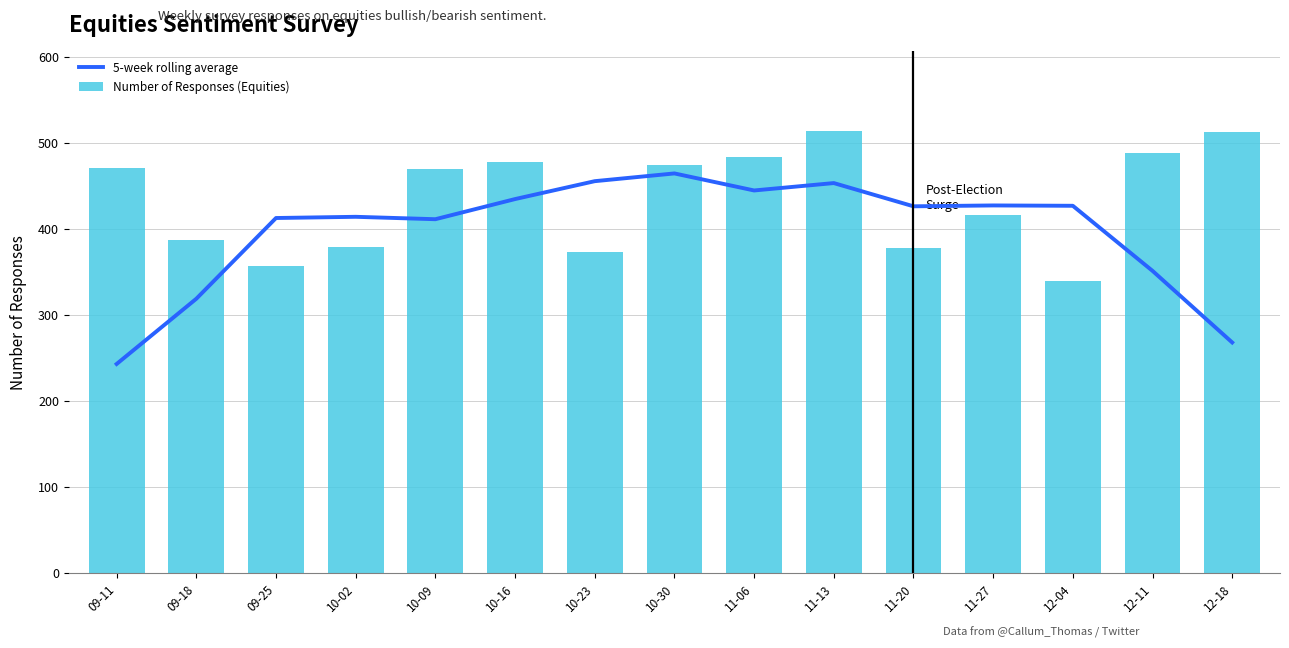

What are all the series names shown in the legend?

5-week rolling average, Number of Responses (Equities)